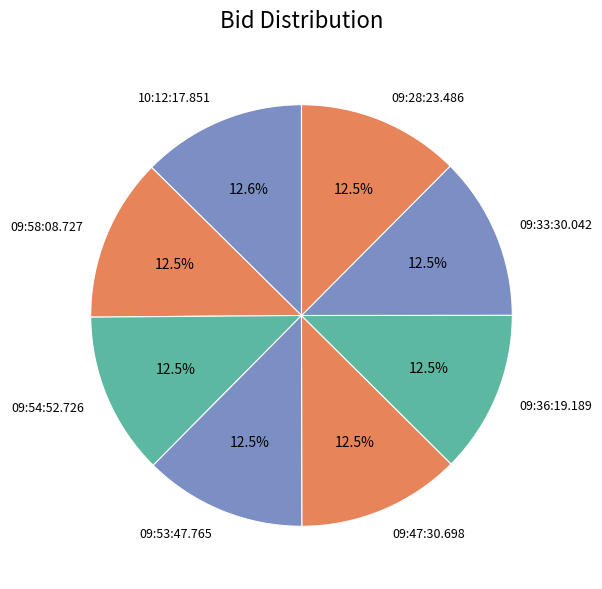

Approximately how many times larger is the value at 09:33:30.042 compared to 09:36:19.189?

1.0